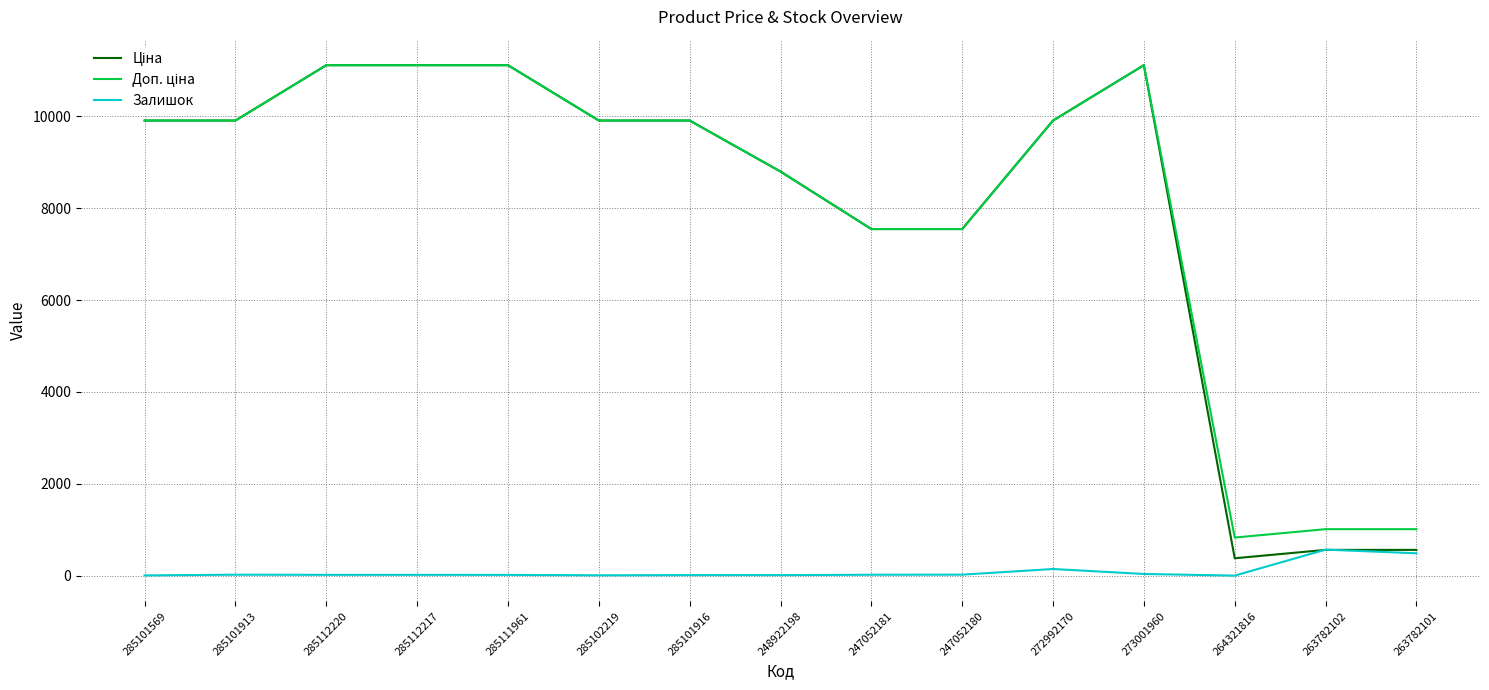

What is the highest value of the Залишок series?

566.0